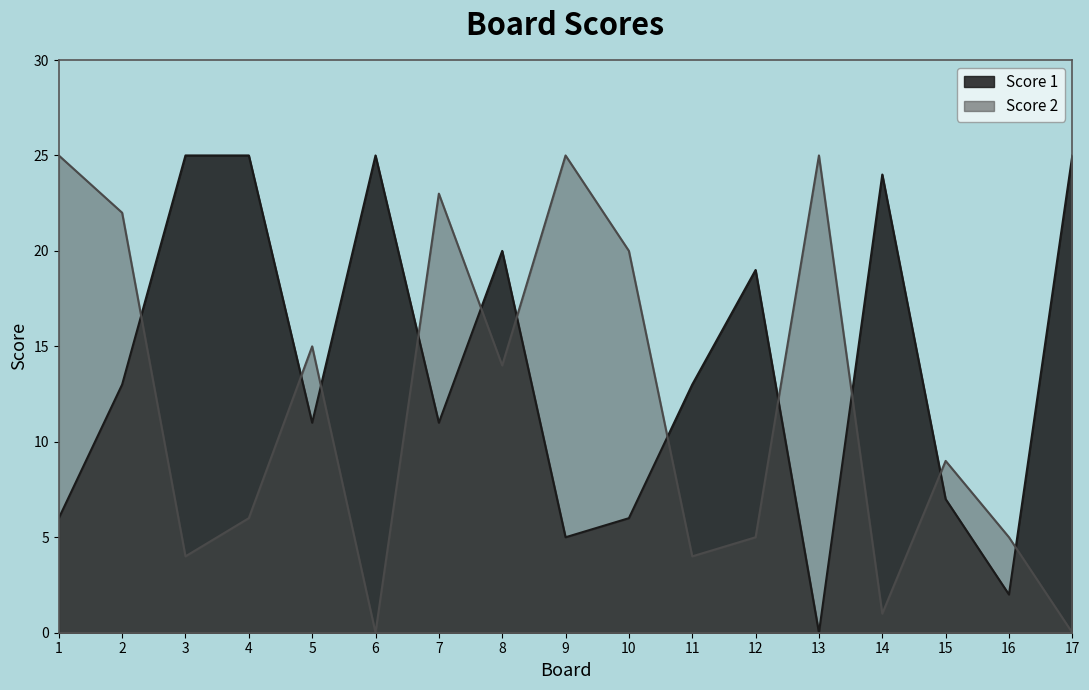

What is the difference between the maximum and second lowest values in the Score 1 series?

23